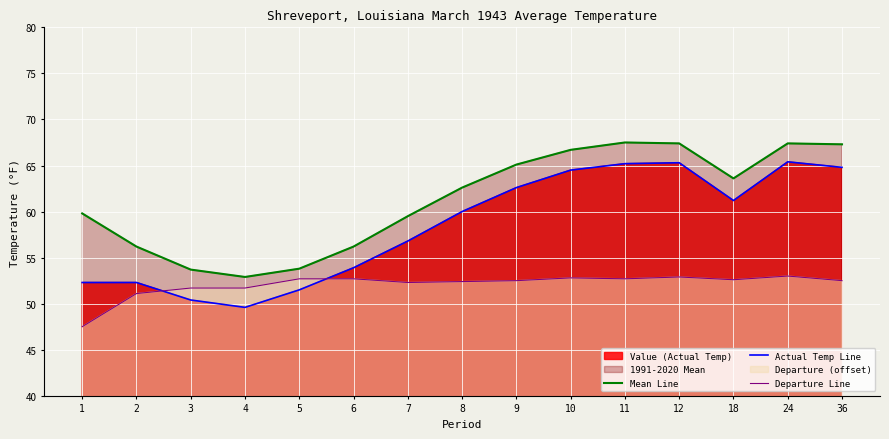

Reading left to right, extract all data points from this chart.

Mean Line: 1=59.8	2=56.2	3=53.7	4=52.9	5=53.8	6=56.2	7=59.5	8=62.6	9=65.1	10=66.7	11=67.5	12=67.4	18=63.6	24=67.4	36=67.3
Actual Temp Line: 1=52.3	2=52.3	3=50.4	4=49.6	5=51.5	6=53.9	7=56.8	8=60.0	9=62.6	10=64.5	11=65.2	12=65.3	18=61.2	24=65.4	36=64.8
Departure Line: 1=47.5	2=51.1	3=51.7	4=51.7	5=52.7	6=52.7	7=52.3	8=52.4	9=52.5	10=52.8	11=52.7	12=52.9	18=52.6	24=53.0	36=52.5